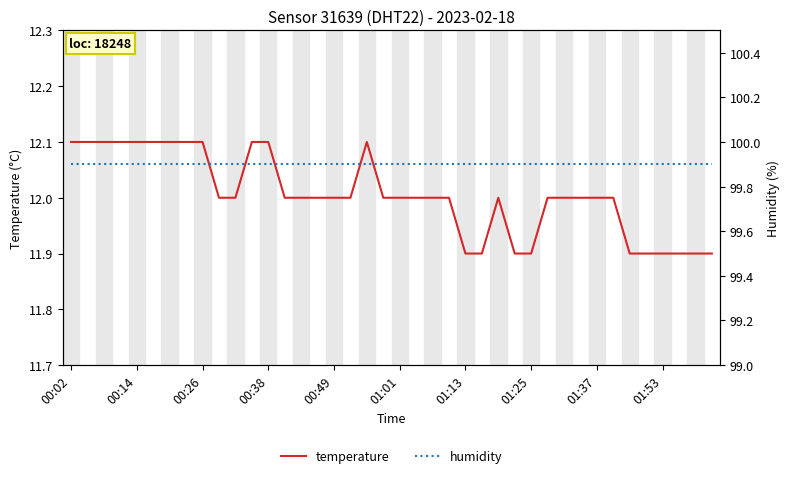

How many categories are shown in the chart?

40